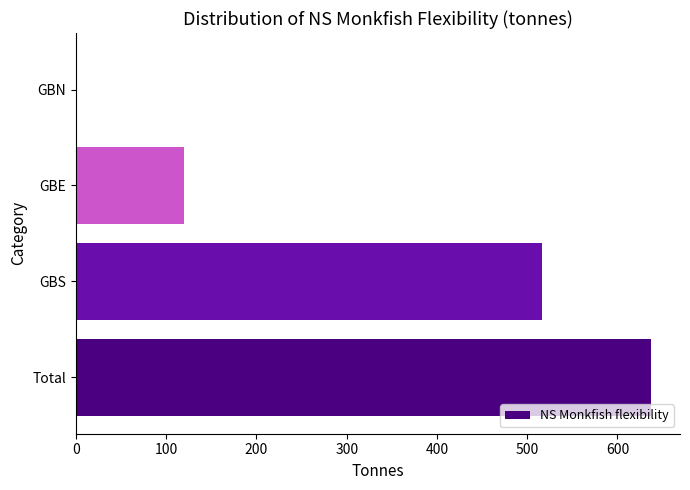

What is the sum of the values at GBE and Total?

757.2